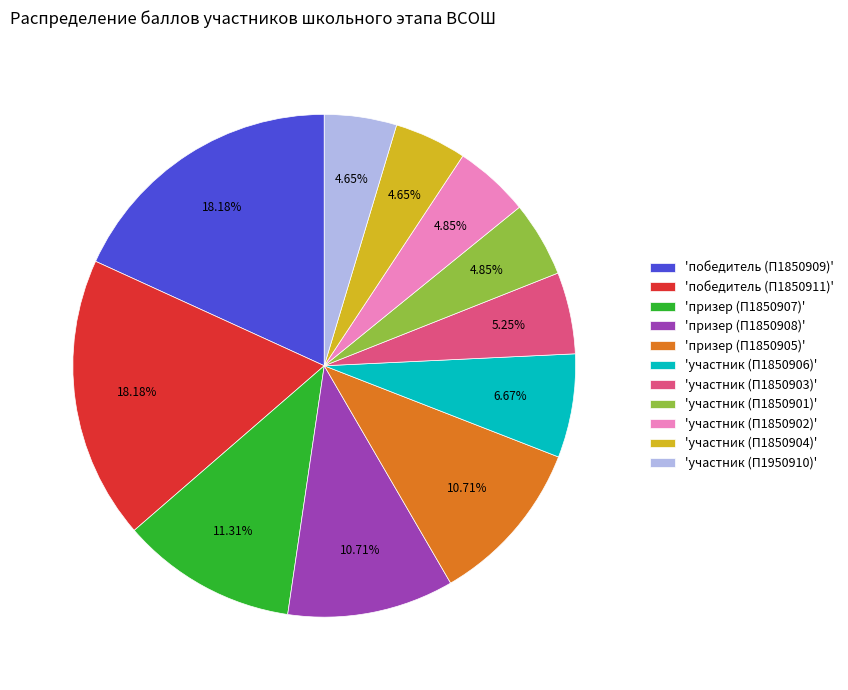

Is the sum of 'победитель (П1850911)' and 'участник (П1850903)' greater than half?

No